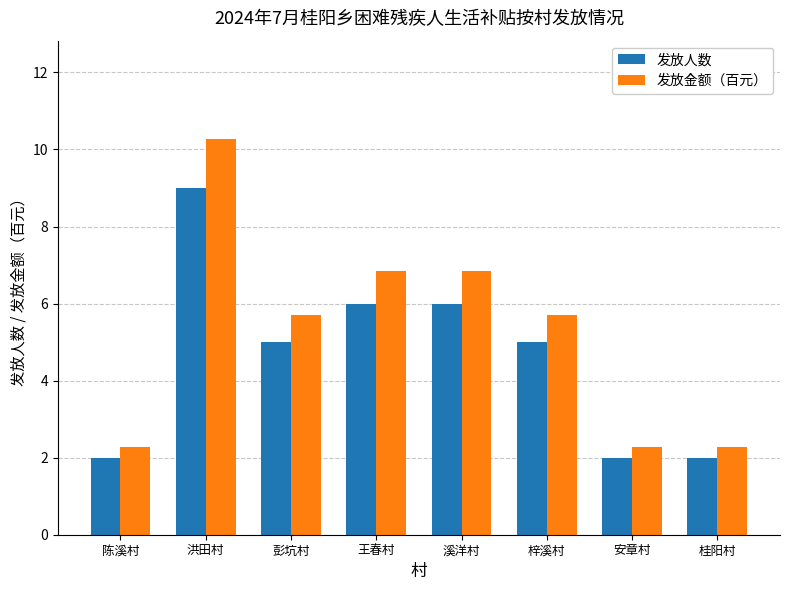

What is the label of the 2nd bar from the left?

洪田村